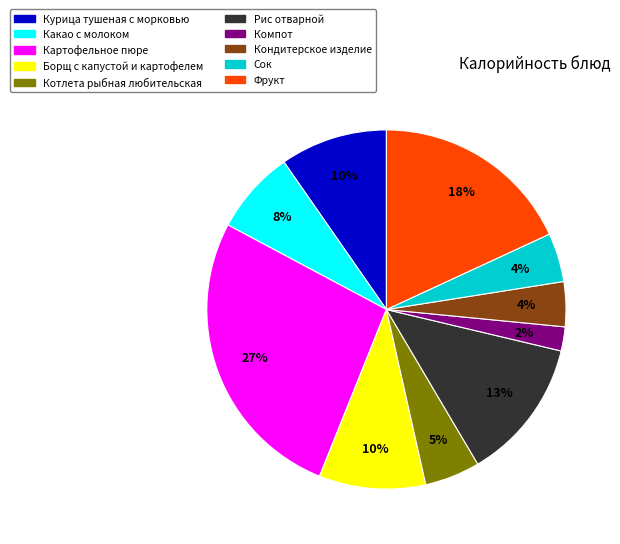

To the nearest percent, what percentage of the pie is Котлета рыбная любительская?

5%